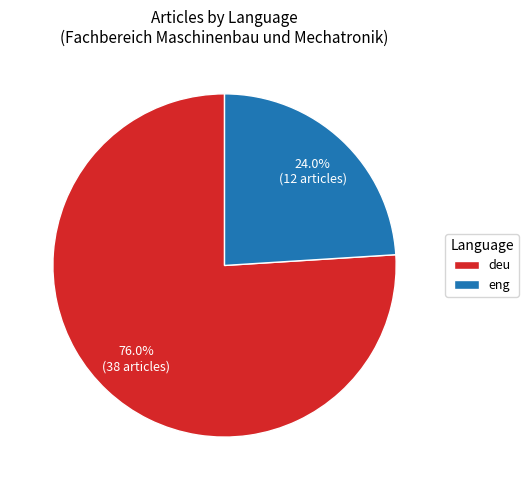

Which category has the biggest portion of the pie?

deu